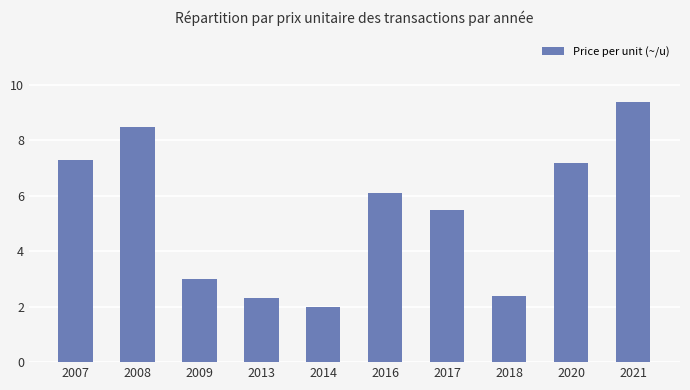

How many data points are above 6?

5